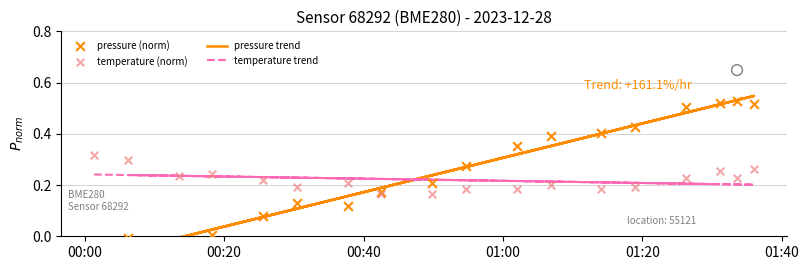

At how many categories does at least one series exceed 0?

18